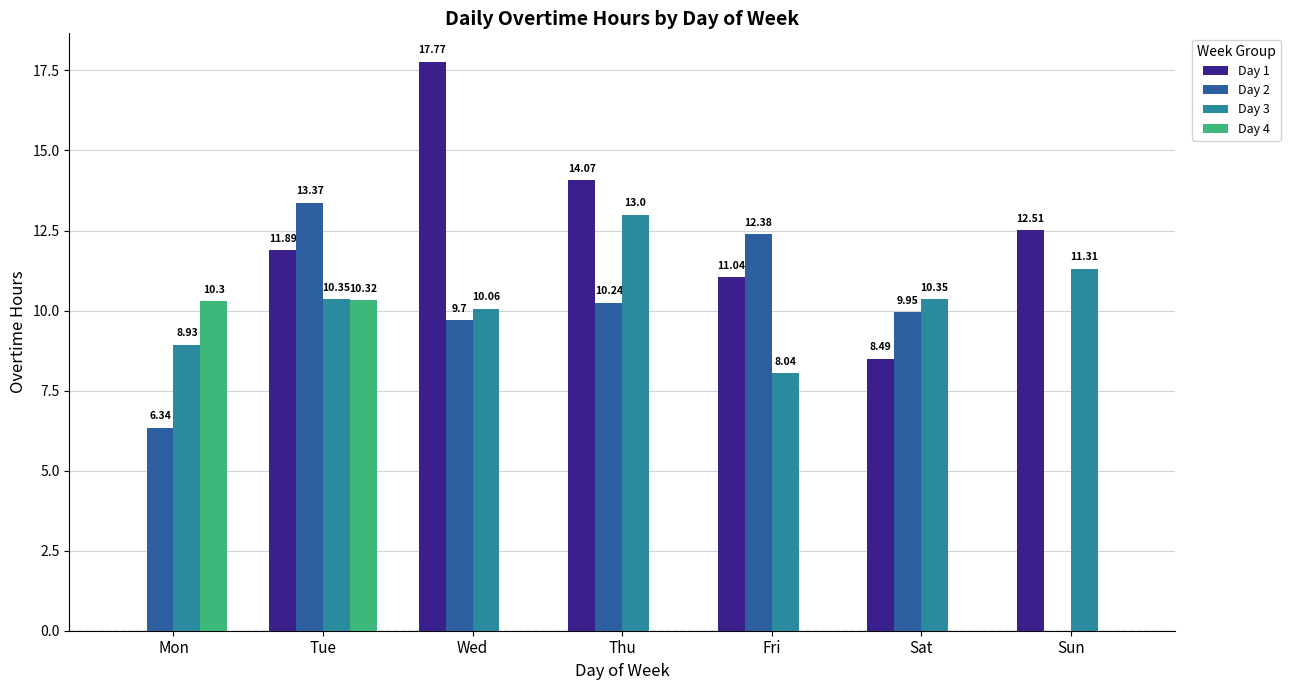

At which label does Day 1 first exceed 11?

Tue